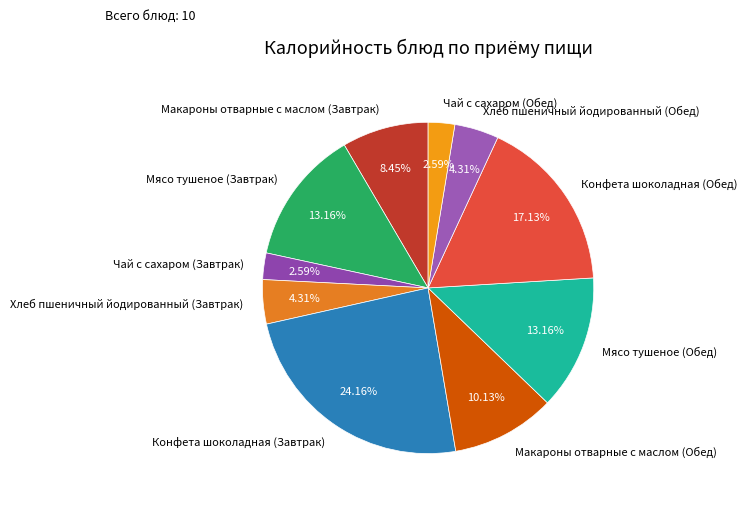

Approximately how many times larger is the value at Конфета шоколадная (Обед) compared to Конфета шоколадная (Завтрак)?

0.7